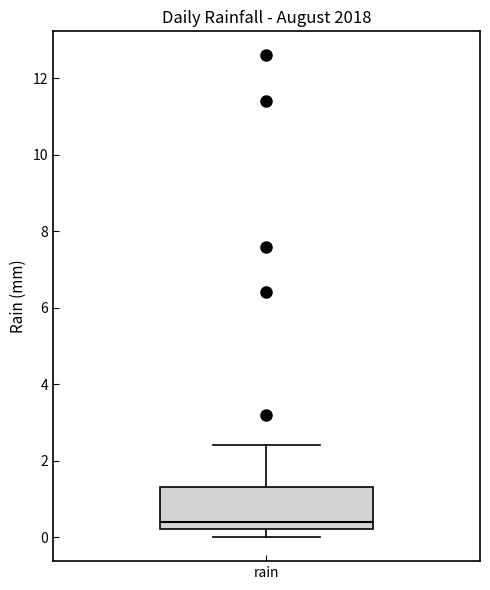

Transcribe this box plot: give where the median line is, the range the box spans, and where the two whiskers end, as read against the y-axis. The values are not printed on the chart, so give them approximately, as read against the axis.

median 0.4, box 0.2 to 1.4, whiskers 0.0 to 2.4